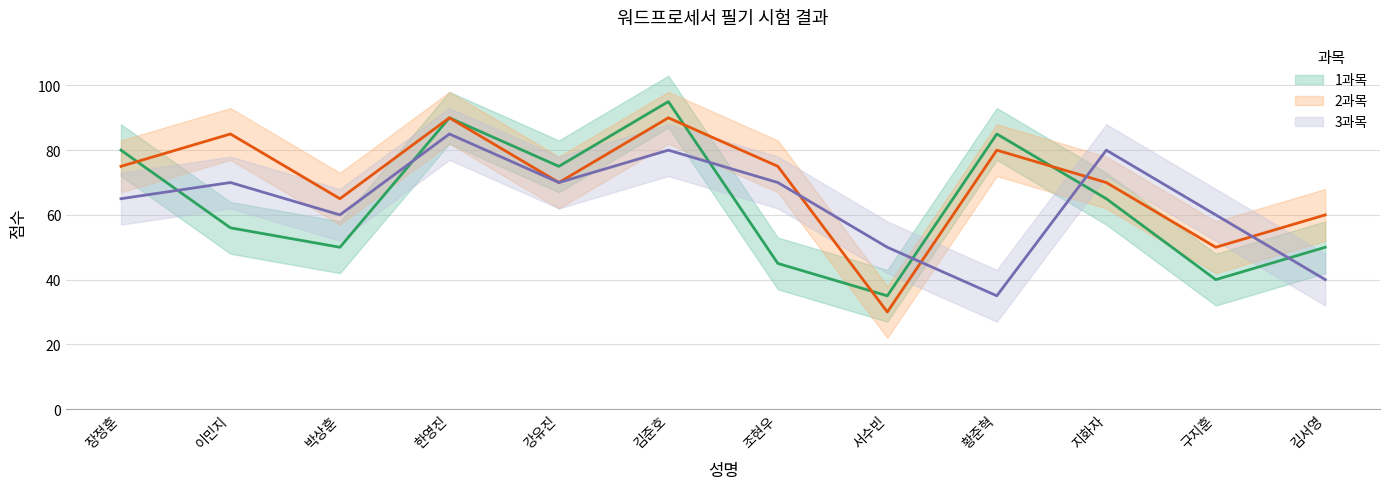

What is the spread (max minus min) of values at 이민지?

29